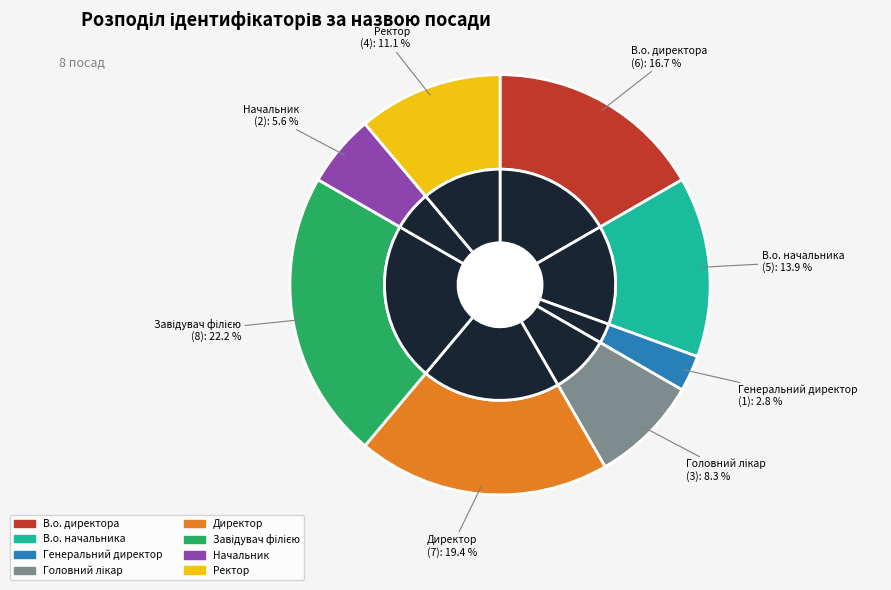

How many slices are in this pie chart?

8